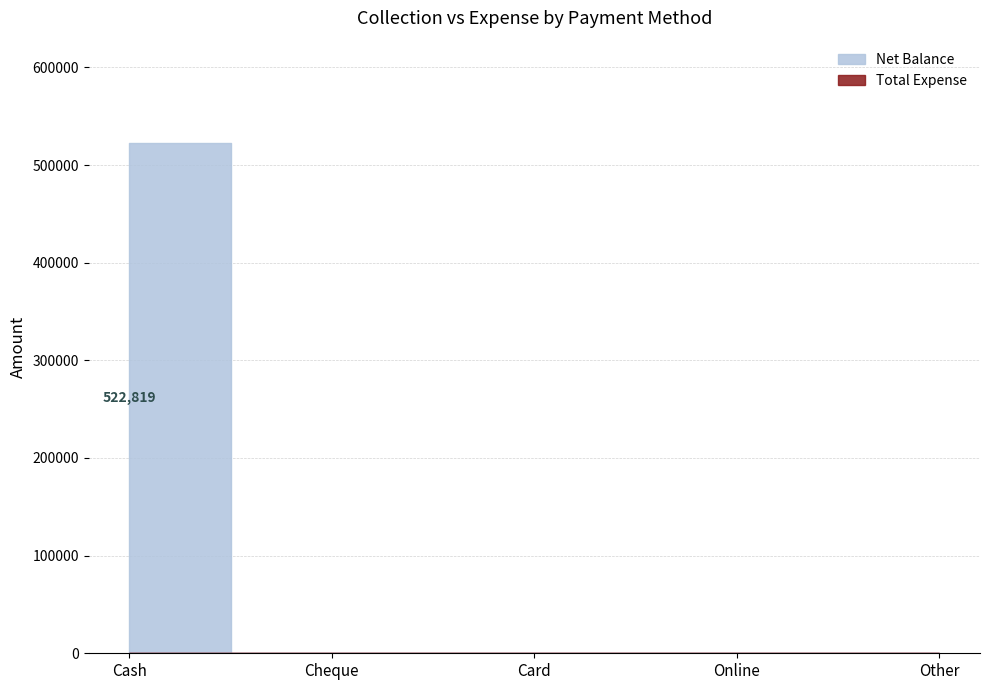

Where is Net Balance nearest to the value 261409?

Cheque